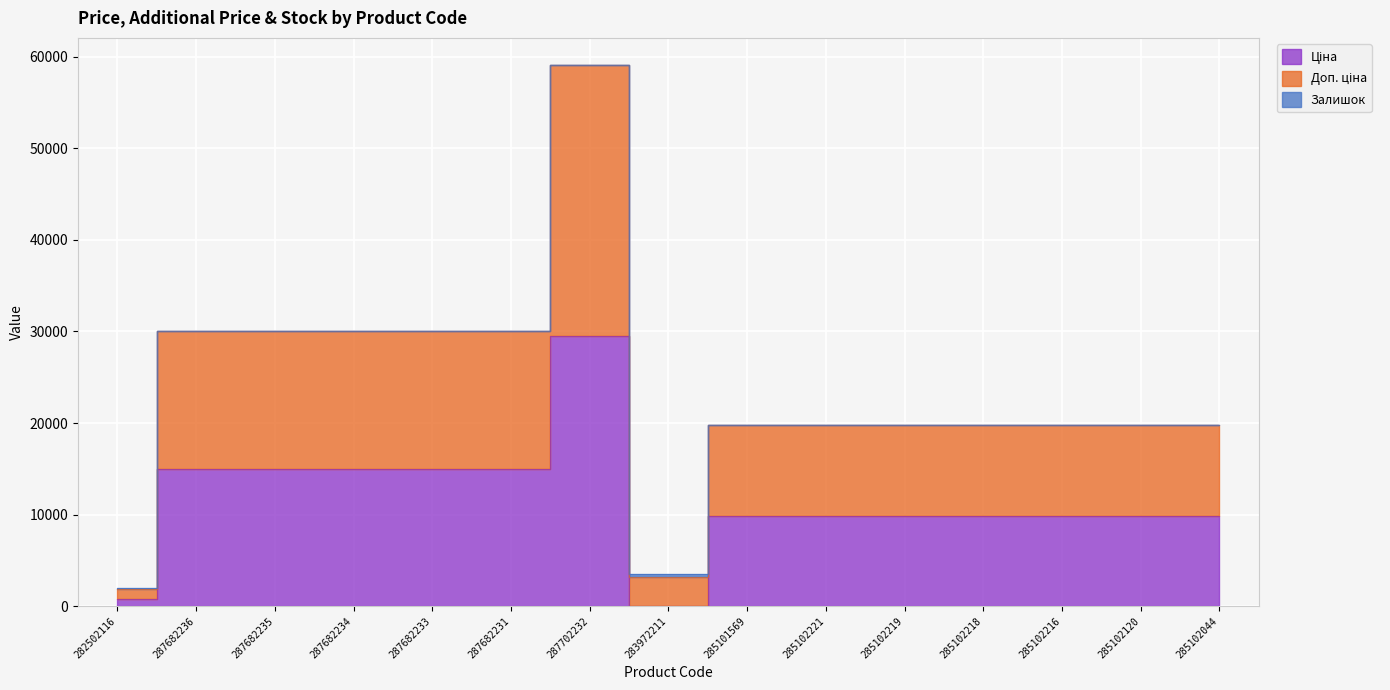

True or false: Ціна and Доп. ціна intersect in this chart.

False